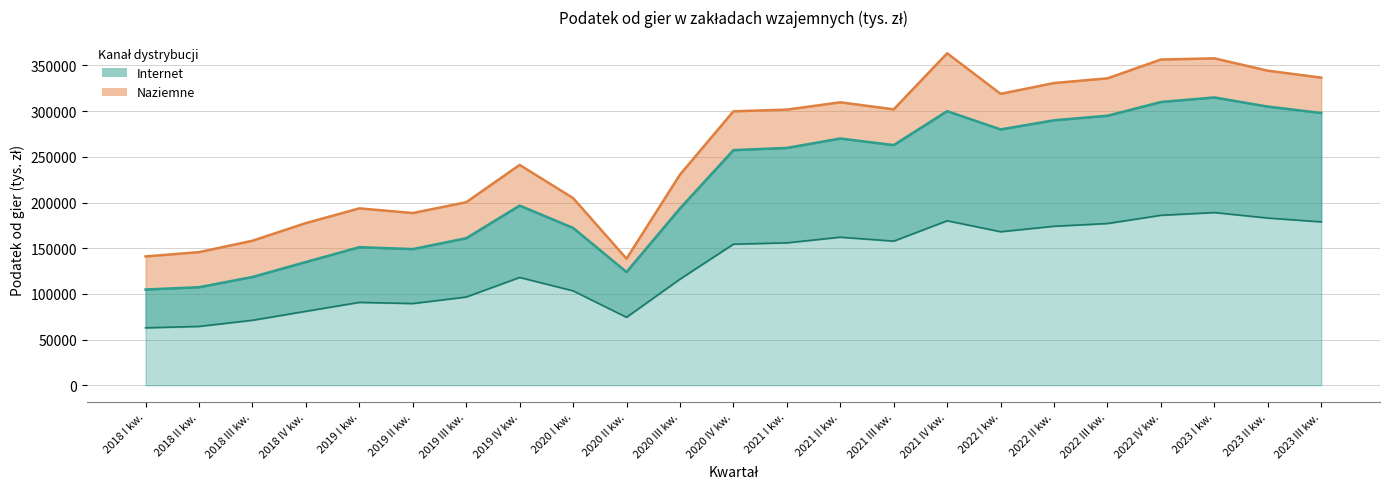

What is the label of the 18th point from the left?

2022 II kw.